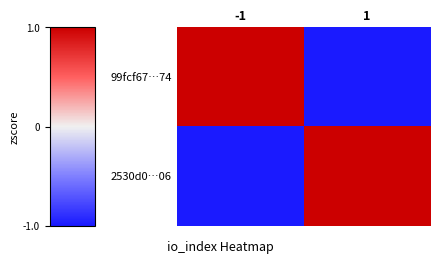

Reading left to right, extract all data points from this chart.

99fcf67…74: -1=1	1=-1
2530d0…06: -1=-1	1=1